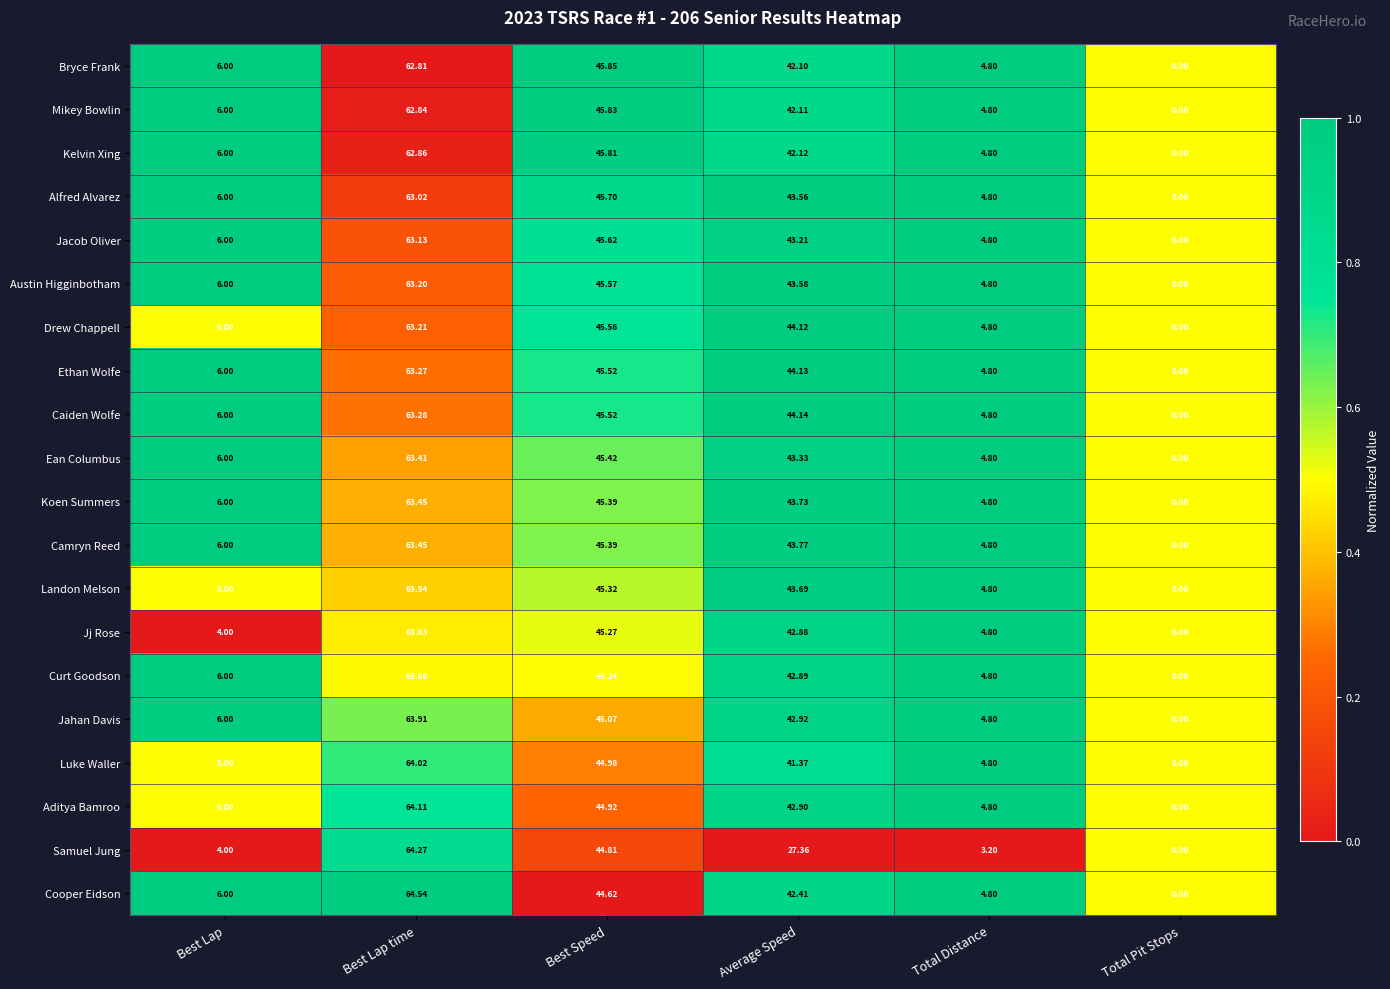

Which category has the highest value in the Bryce Frank series?

Best Lap time